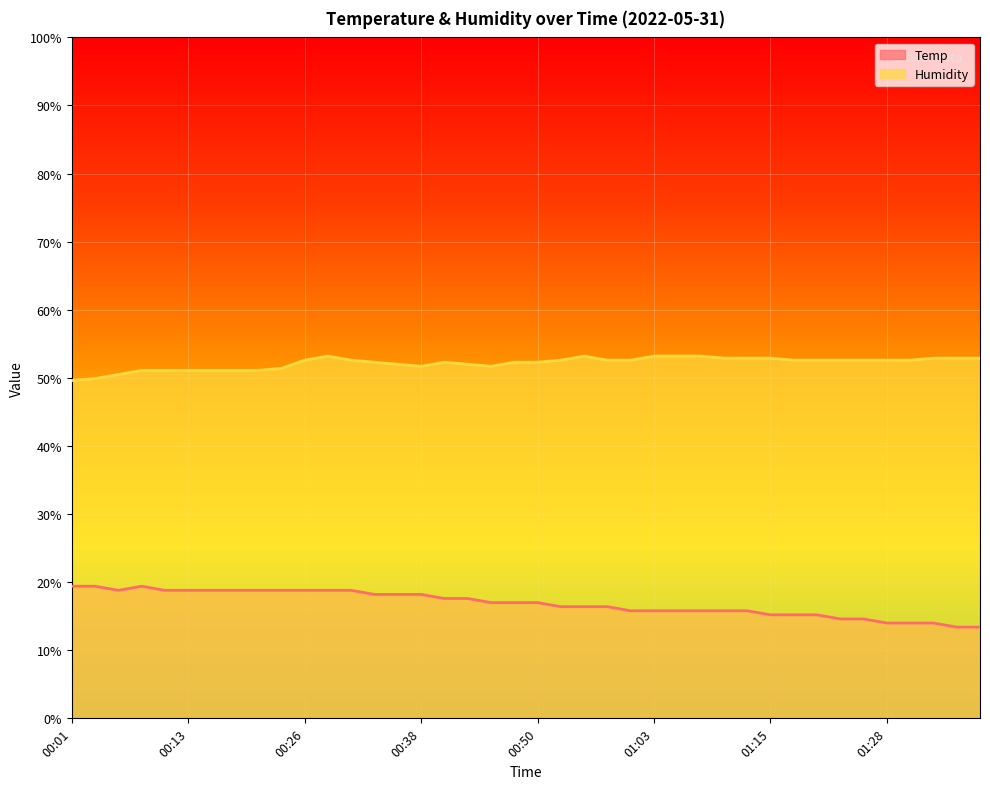

What is the smallest value displayed?

13.4